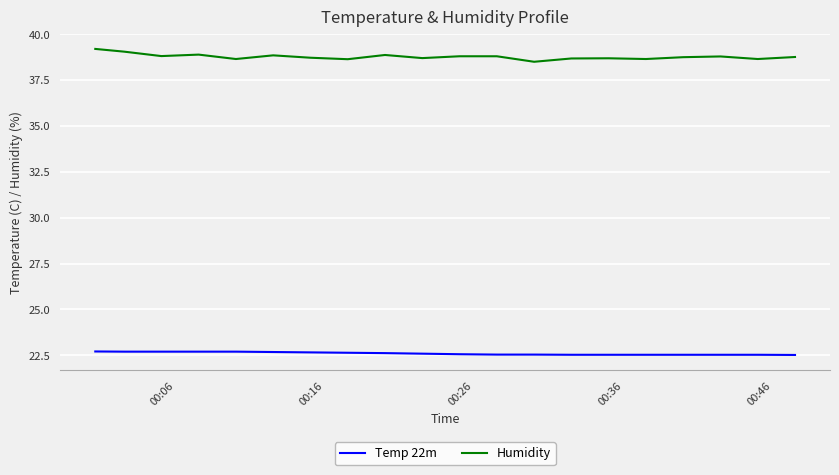

Rank the series by their maximum value, from highest to lowest.

Humidity, Temp 22m